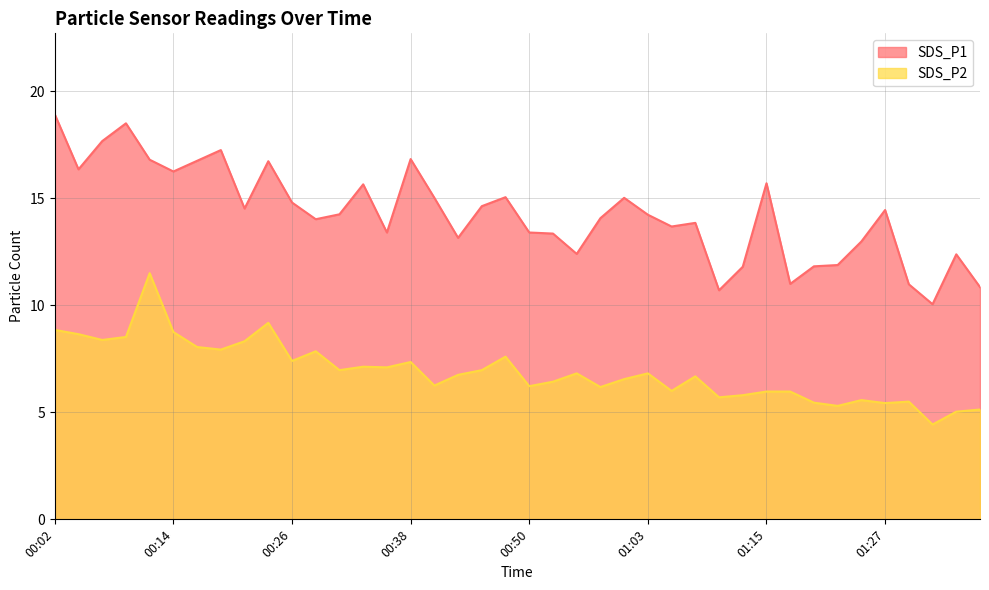

What is the value of the SDS_P1 point at the 7th from the left?

16.8